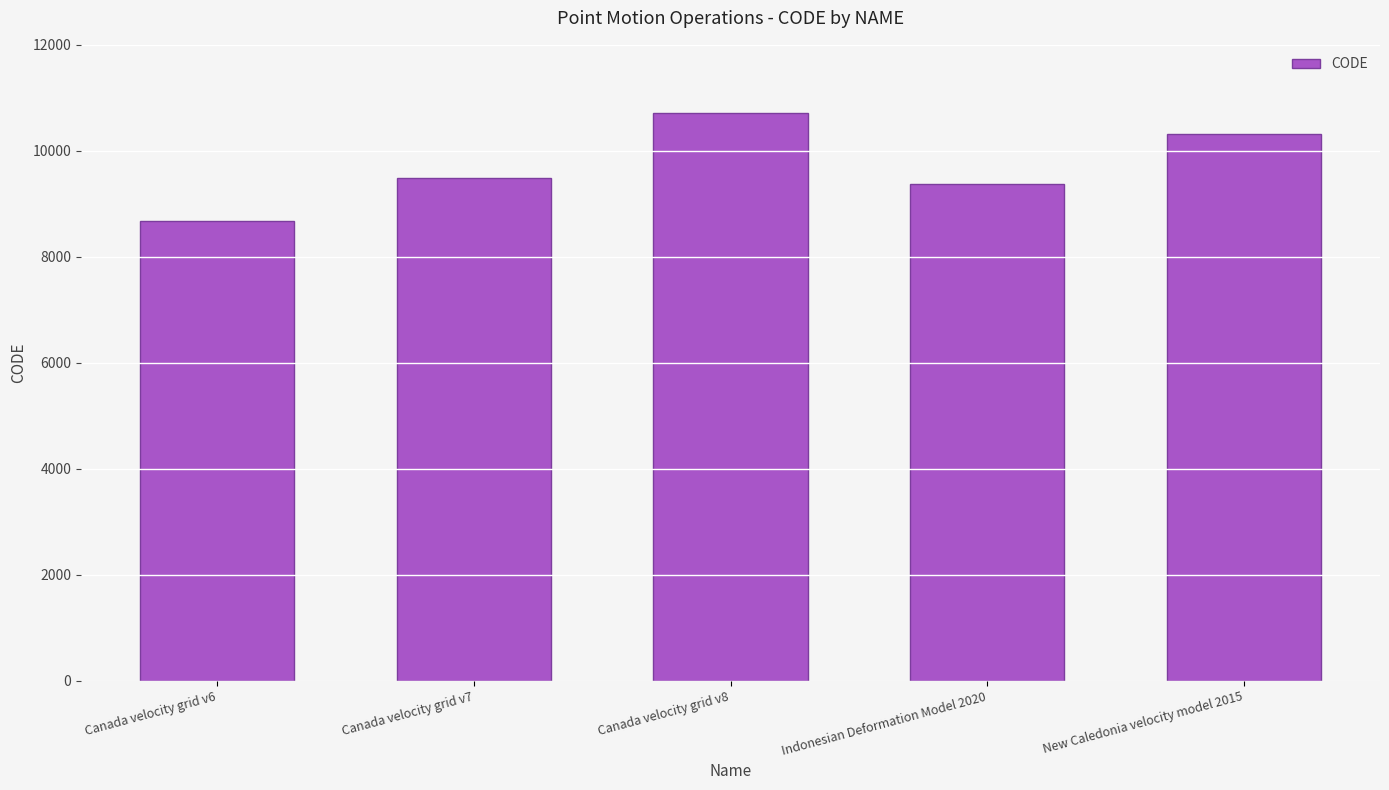

Which has a higher value, Canada velocity grid v7 or Canada velocity grid v8?

Canada velocity grid v8